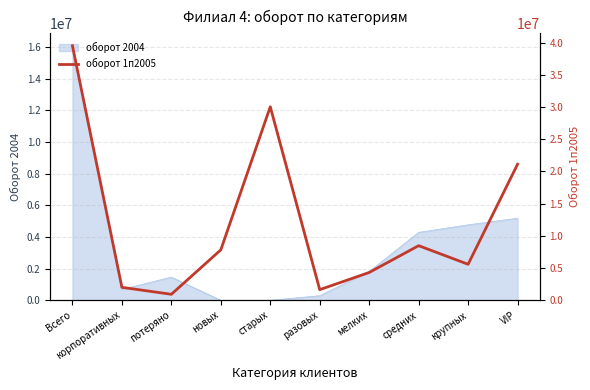

Does the chart display data point markers on the line(s)?

No